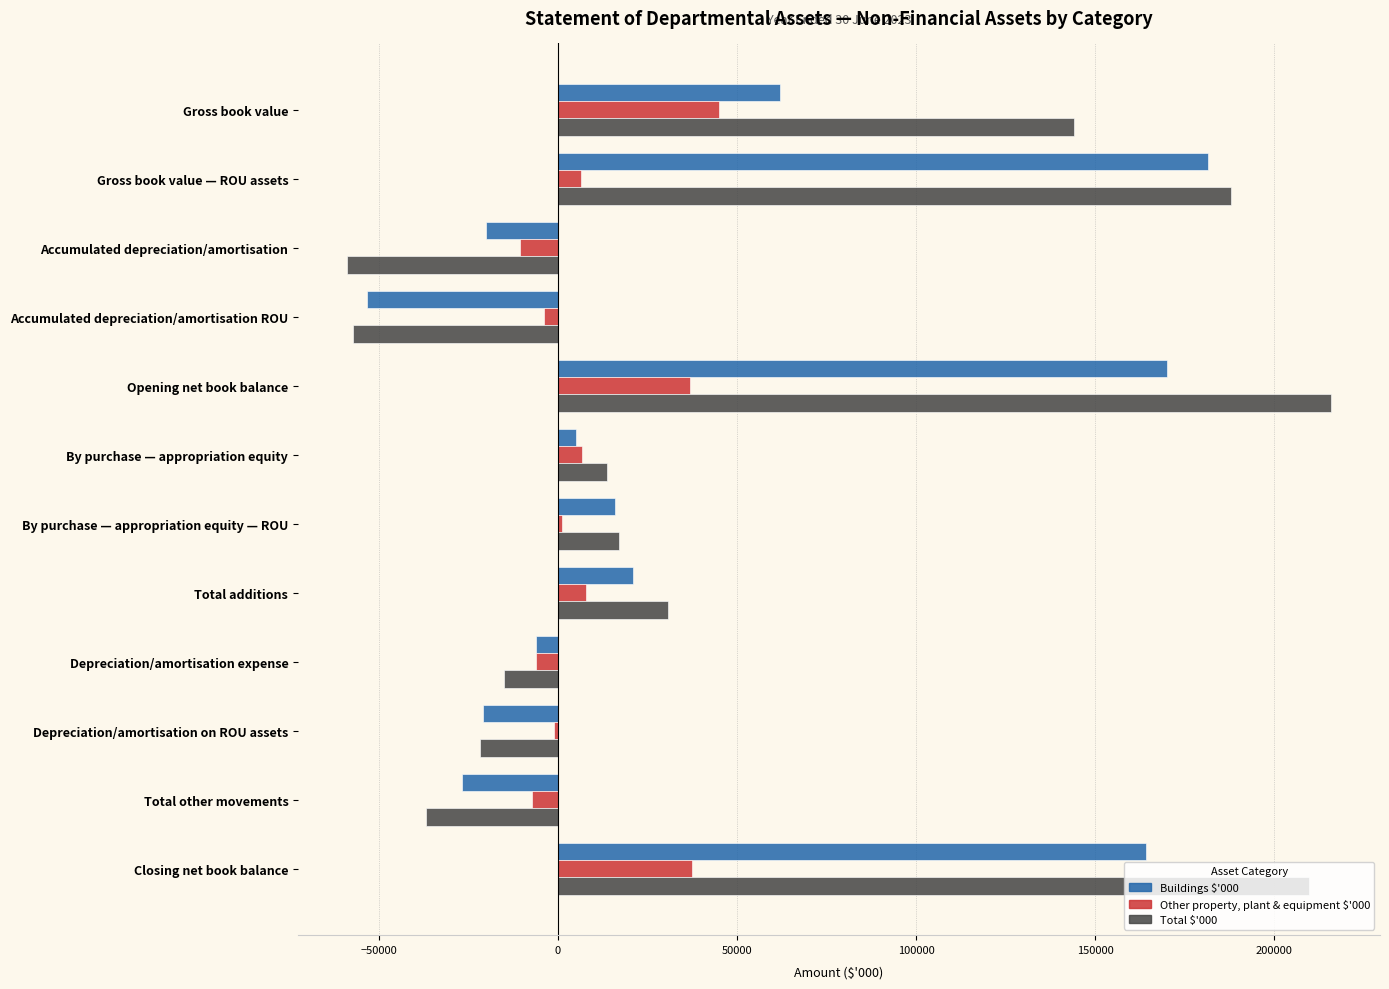

What is the total value across all series at Total other movements?

-71195